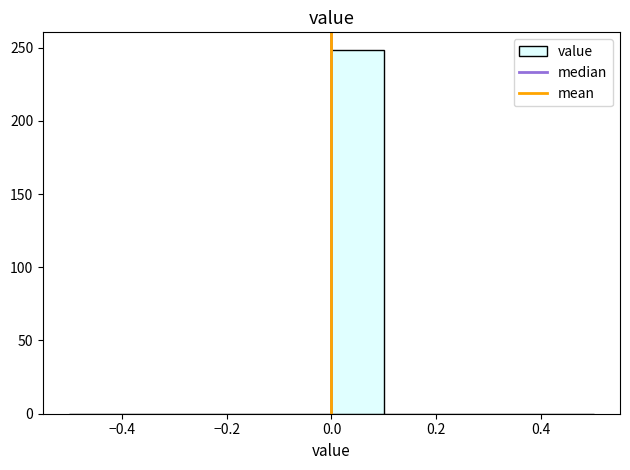

Which range on the x-axis has the tallest bar?

0.0 to 0.1